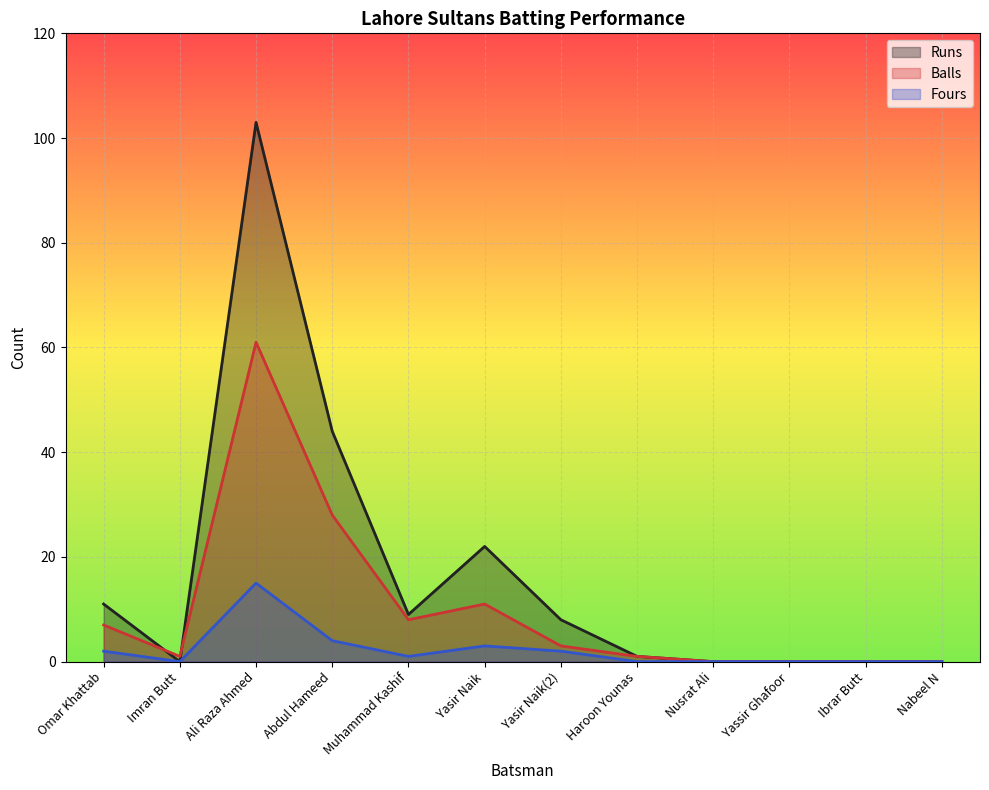

What is the sum of the Runs values at Haroon Younas and Omar Khattab?

12